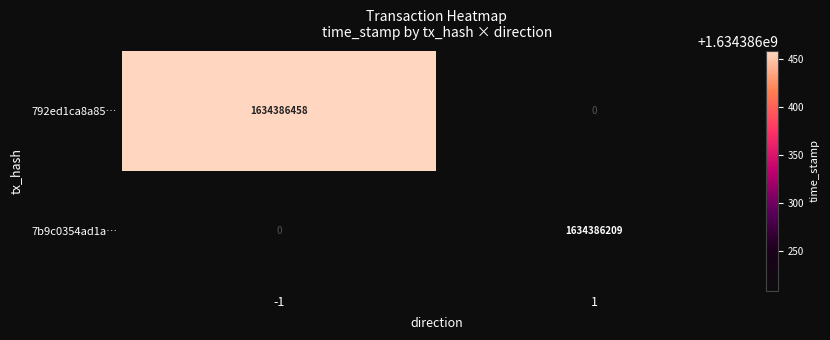

Which series has the largest range (max minus min)?

792ed1ca8a857a8b9e8d66dd8f5a38aefa01d33